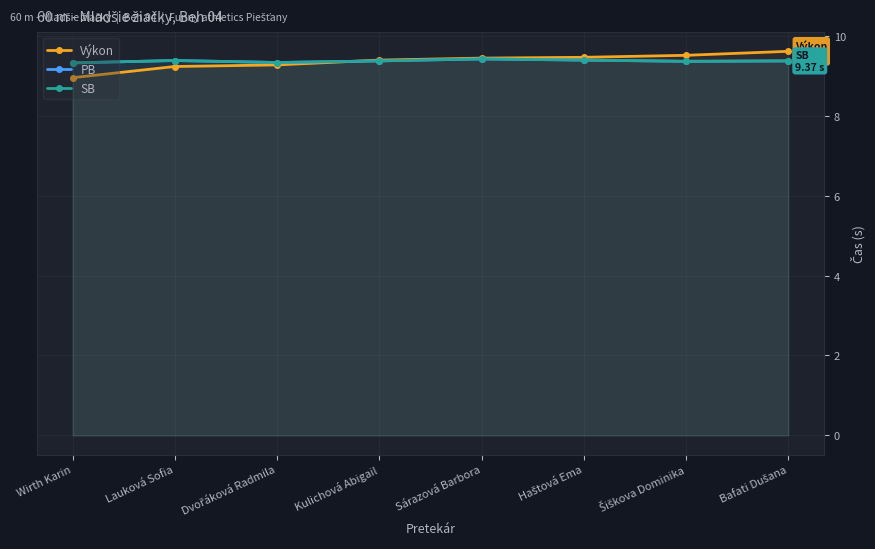

Reading right to left, list all the values displayed in this chart.

Výkon: Bafati Dušana=9.6	Šiškova Dominika=9.5	Haštová Ema=9.5	Sárazová Barbora=9.4	Kulichová Abigail=9.4	Dvořáková Radmila=9.3	Lauková Sofia=9.2	Wirth Karin=8.9
PB: Bafati Dušana=9.4	Šiškova Dominika=9.4	Haštová Ema=9.4	Sárazová Barbora=9.4	Kulichová Abigail=9.4	Dvořáková Radmila=9.3	Lauková Sofia=9.4	Wirth Karin=9.3
SB: Bafati Dušana=9.4	Šiškova Dominika=9.4	Haštová Ema=9.4	Sárazová Barbora=9.4	Kulichová Abigail=9.4	Dvořáková Radmila=9.3	Lauková Sofia=9.4	Wirth Karin=9.3